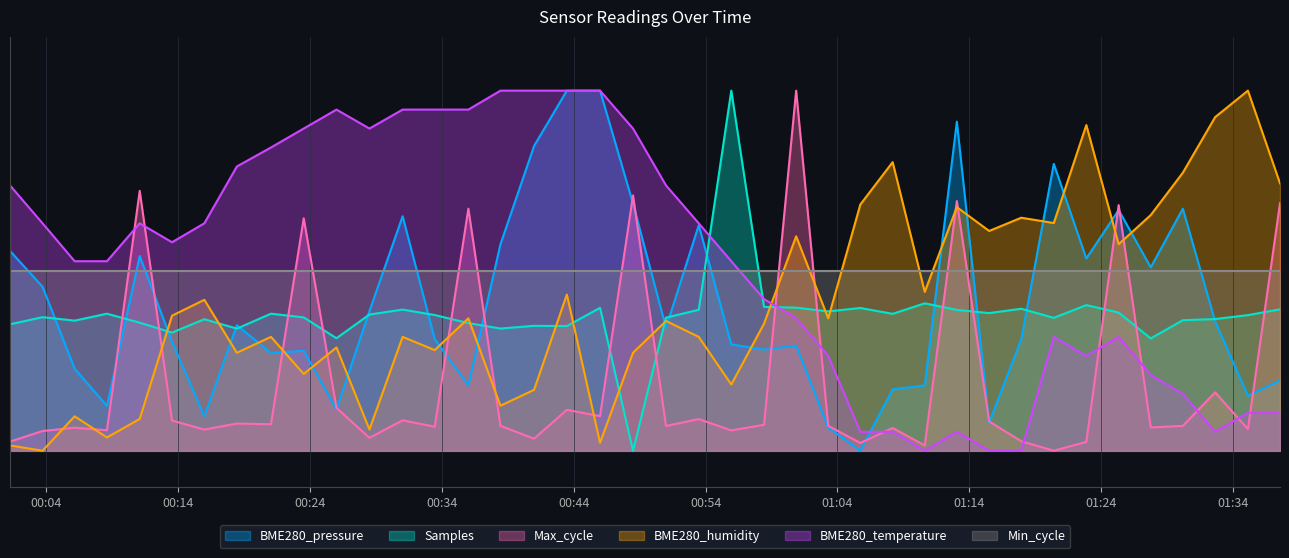

What is the label of the 26th point from the left?

2024/04/03 01:03:18